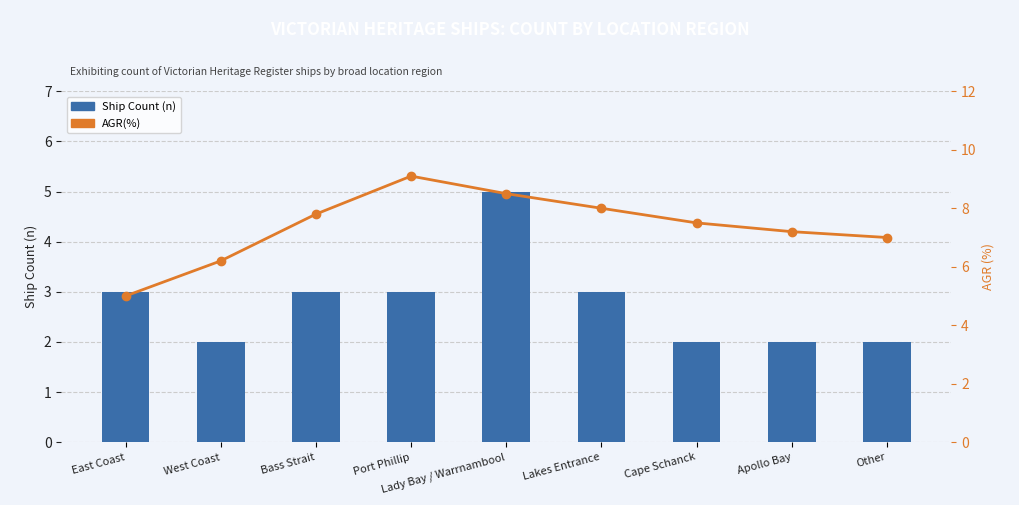

Which series has the largest total across all categories?

AGR(%)